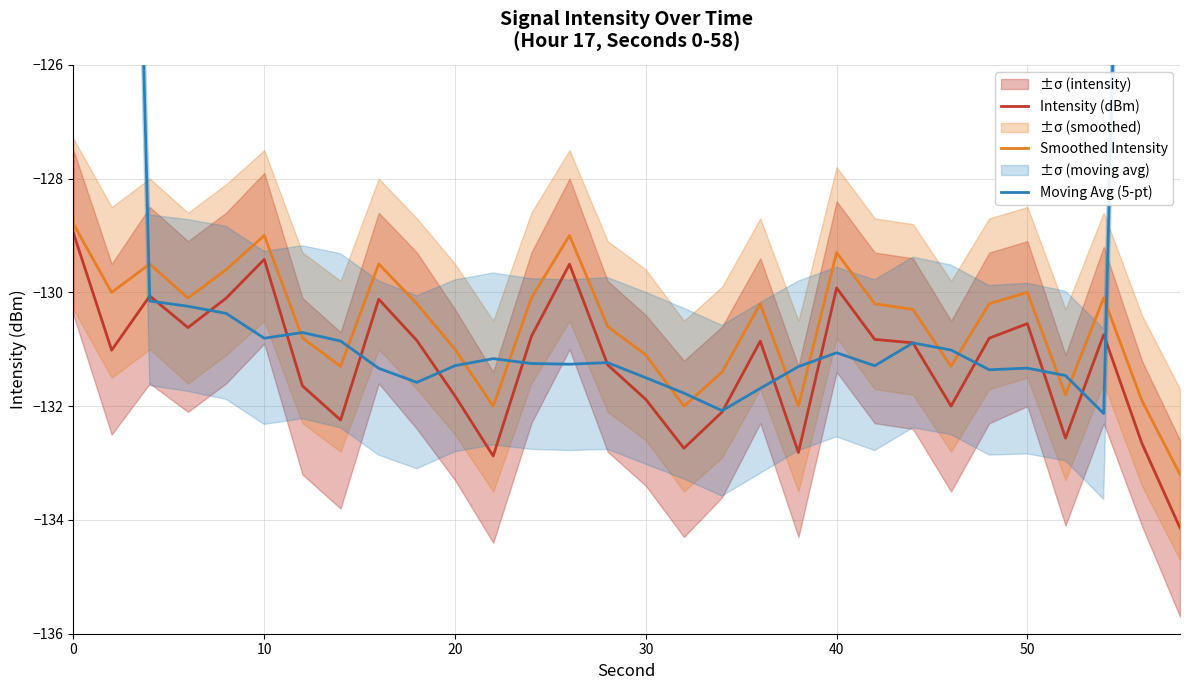

What is the difference between the highest and lowest values at 20?

0.7